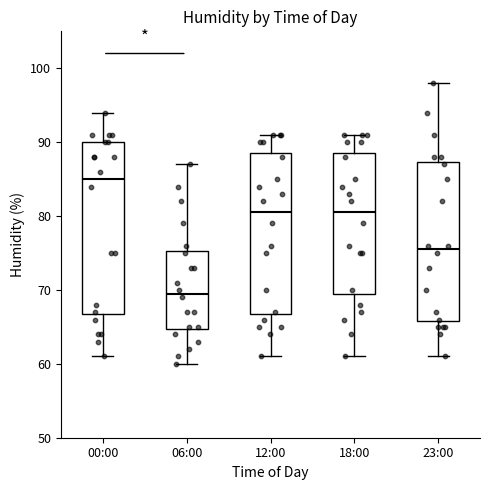

Which box's median line is the highest?

00:00